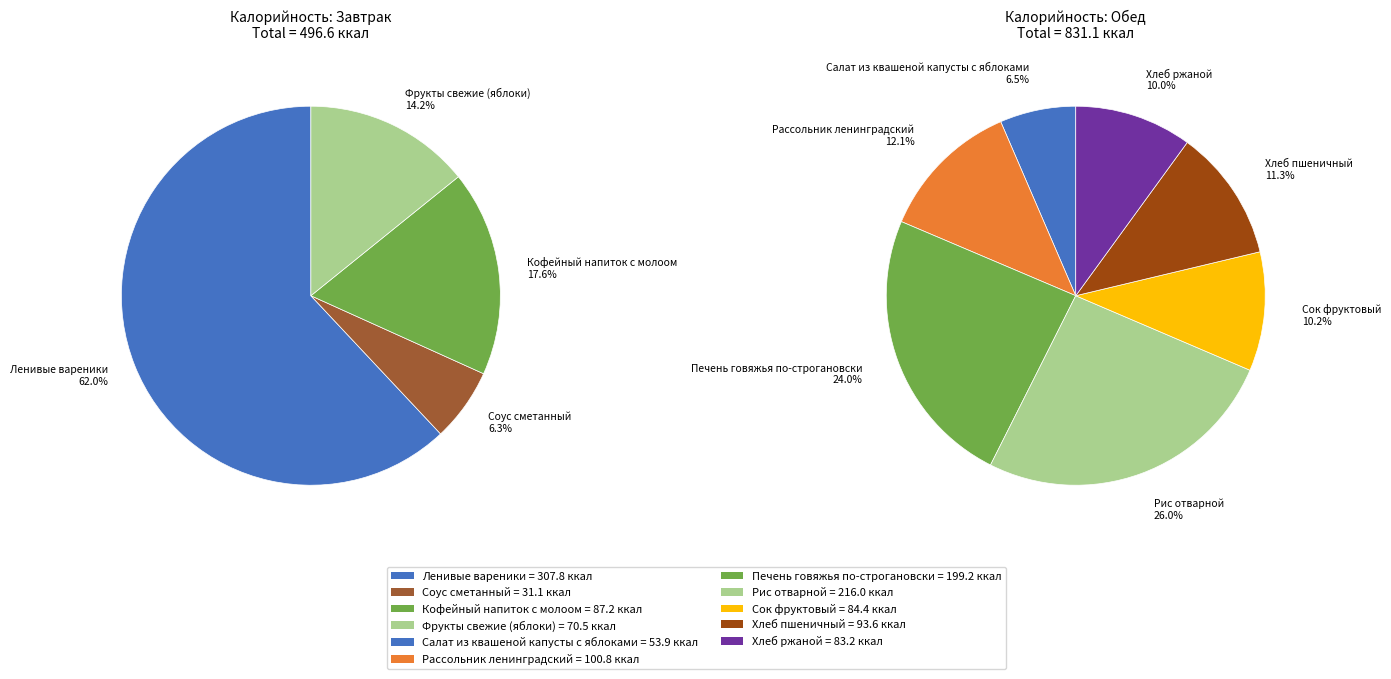

To the nearest percent, what is the difference between the Рассольник ленинградский and Фрукты свежие (яблоки) slice percentages?

2%